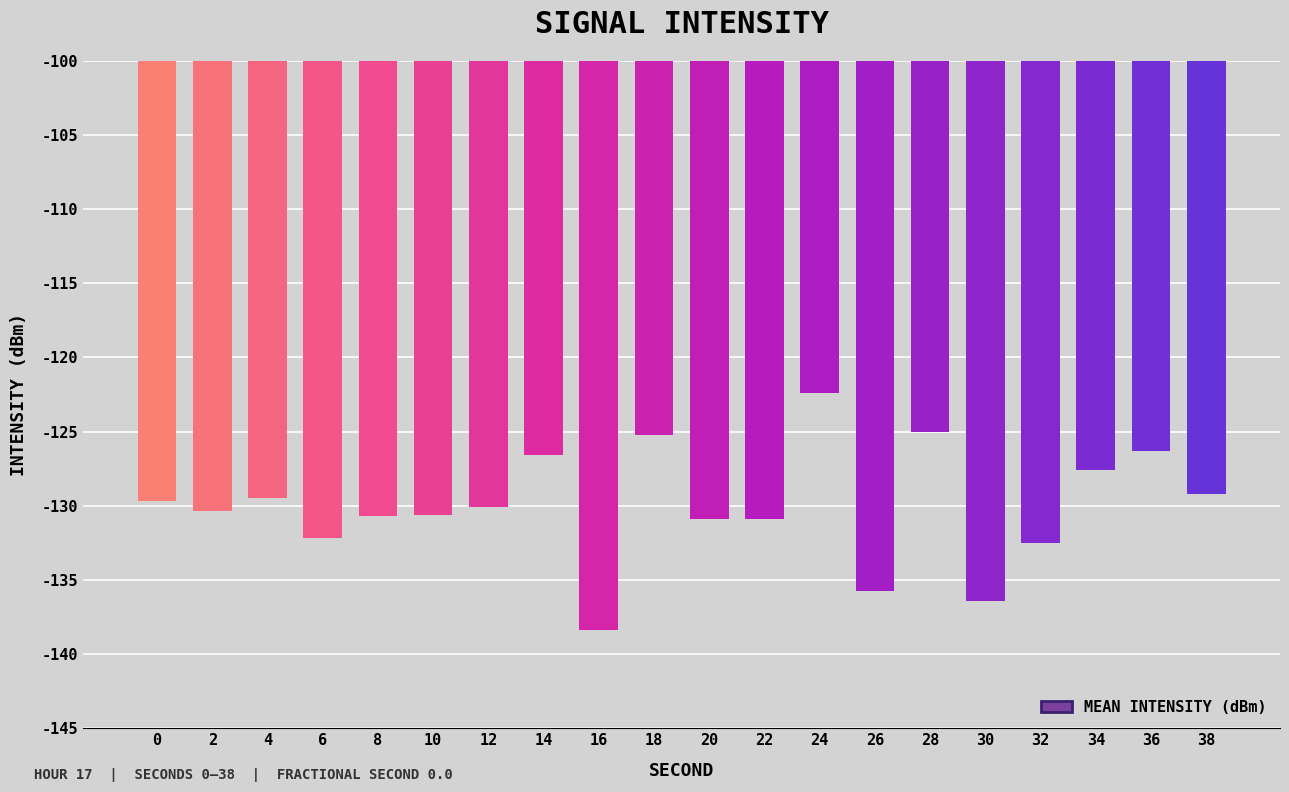

What is the value of the 3rd bar from the left?

-129.5